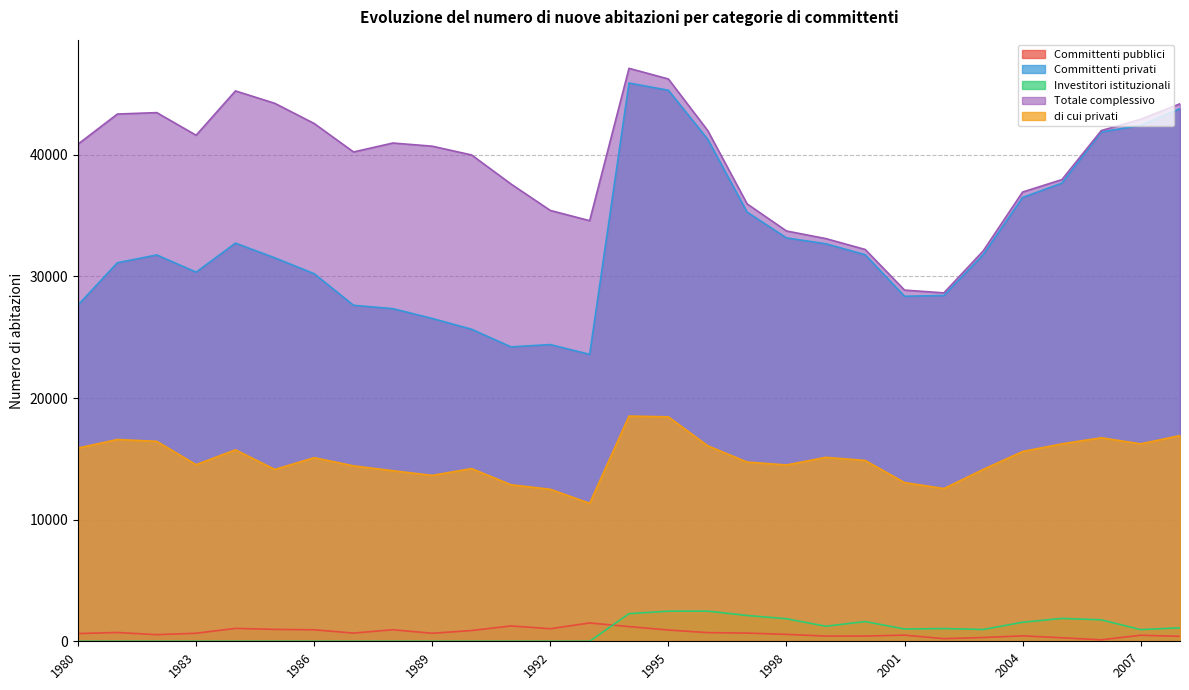

Read the Committenti pubblici value at 1997, to the nearest 100.

700